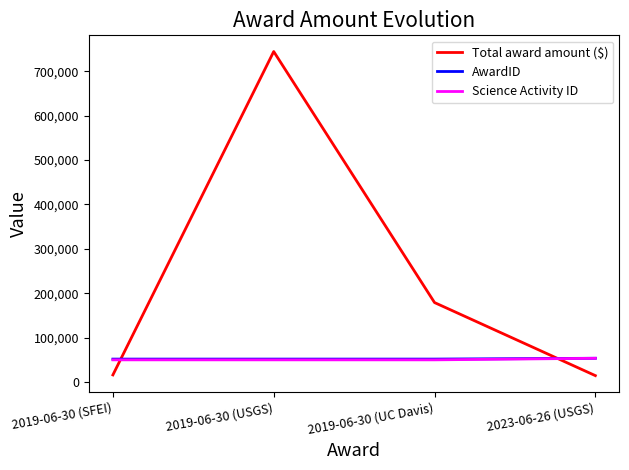

True or false: Total award amount ($) and Science Activity ID cross at least once.

True